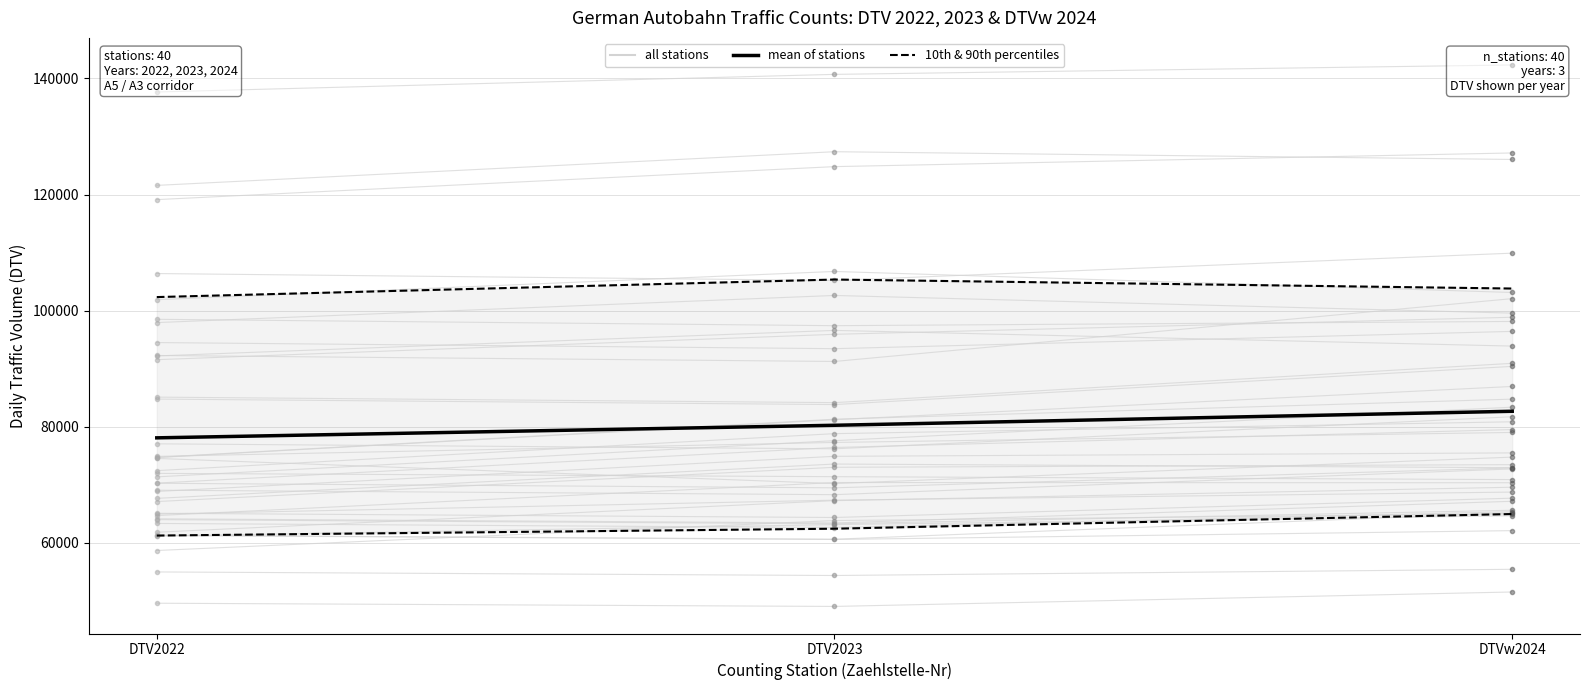

The 10th & 90th percentiles series shows 64973.0 at DTVw2024. True or false?

True